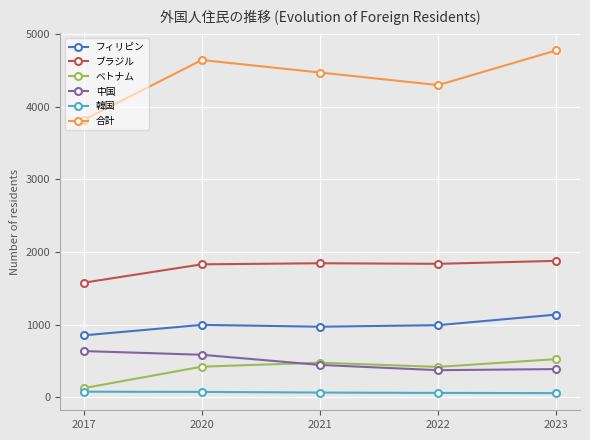

Between 2017 and 2022, which series saw the biggest shift?

合計